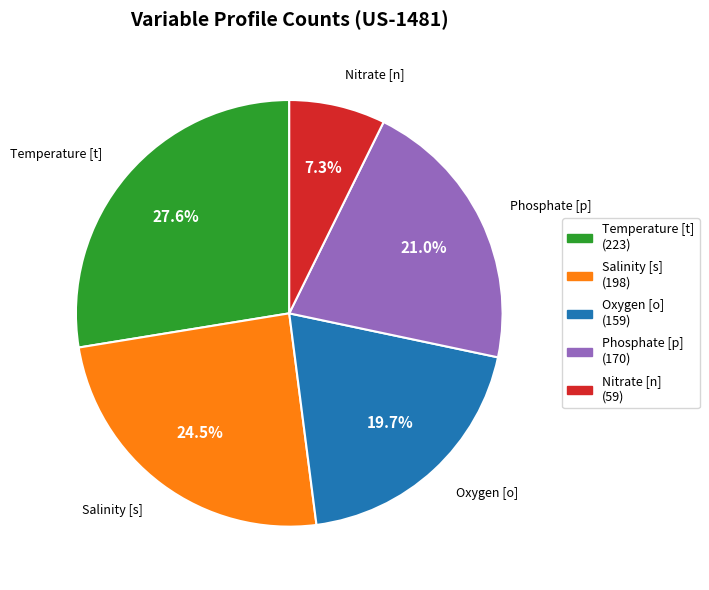

To the nearest percent, what portion does Oxygen [o] represent?

20%